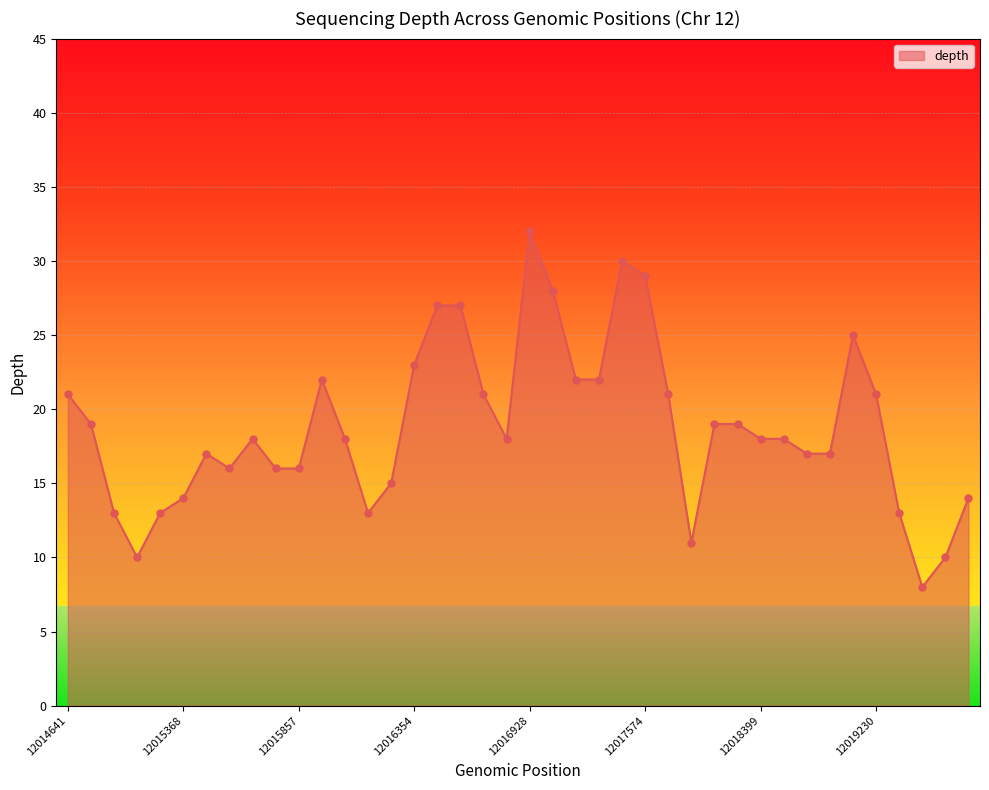

What is the greatest value displayed?

32